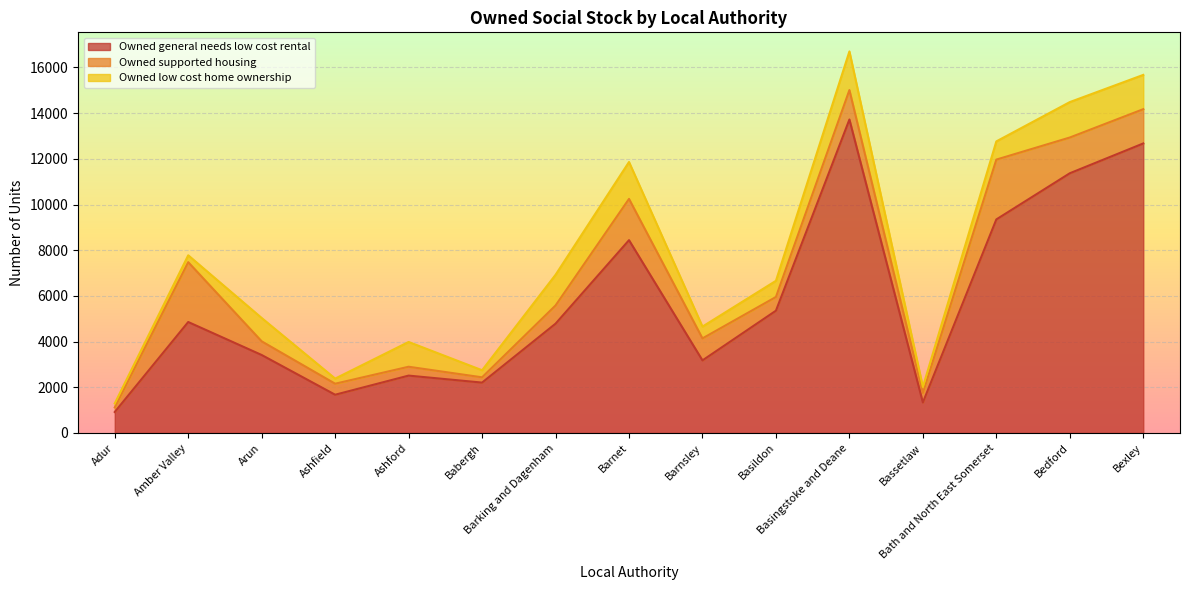

At which label does Owned general needs low cost rental reach its peak?

Basingstoke and Deane